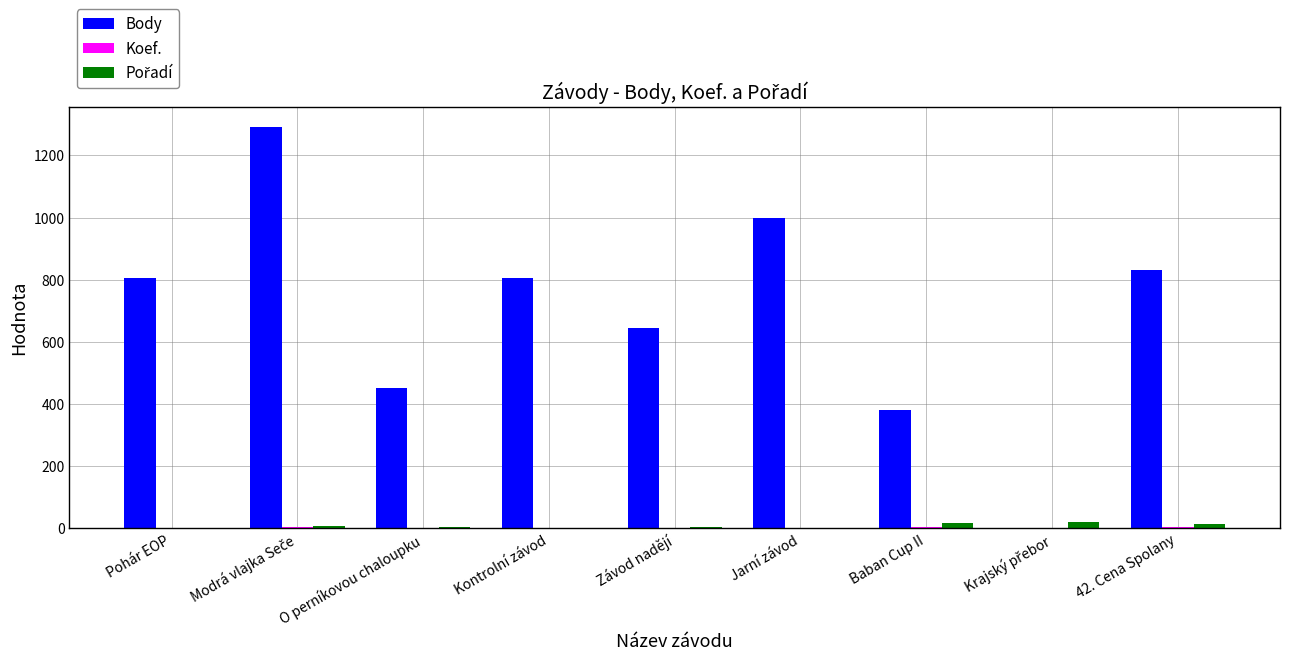

True or false: Body has a value of 1422 at 42. Cena Spolany.

False